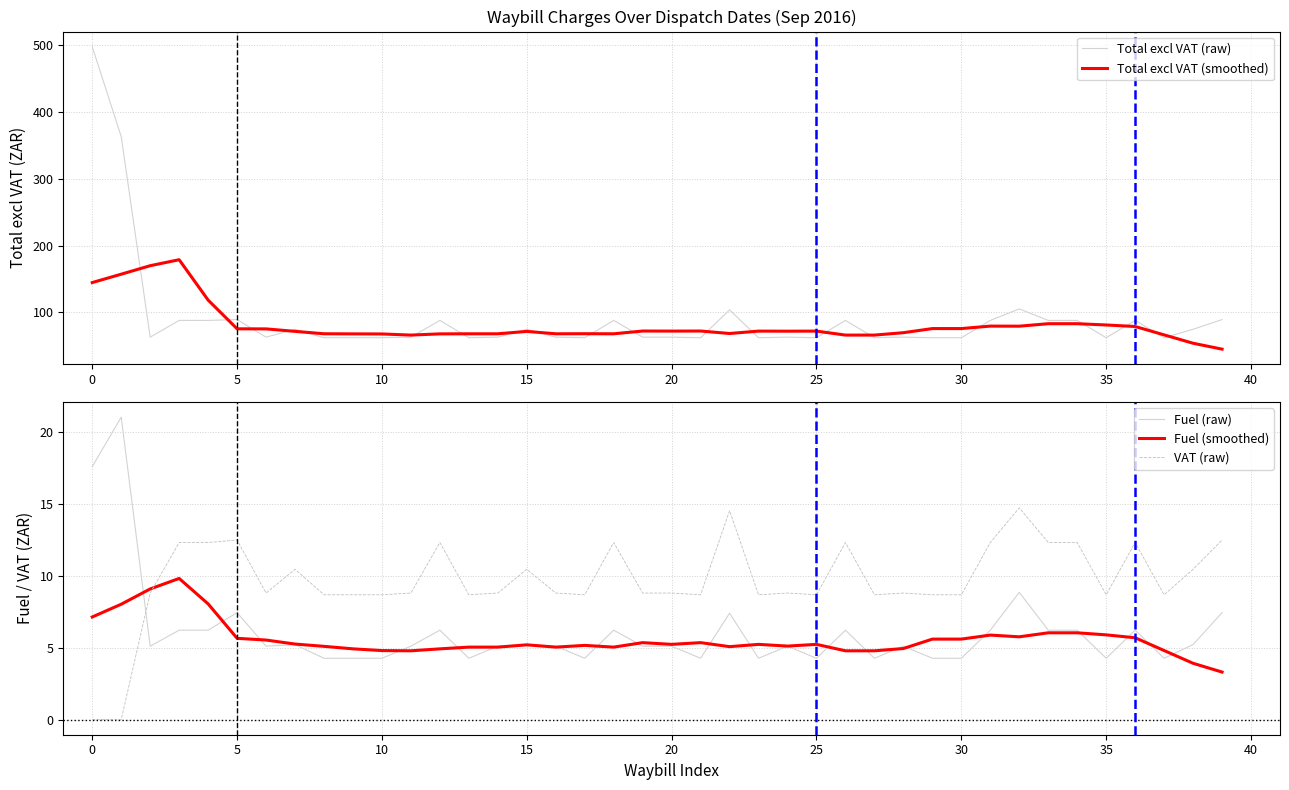

How many times do VAT (raw) and Fuel (raw) cross each other?

1